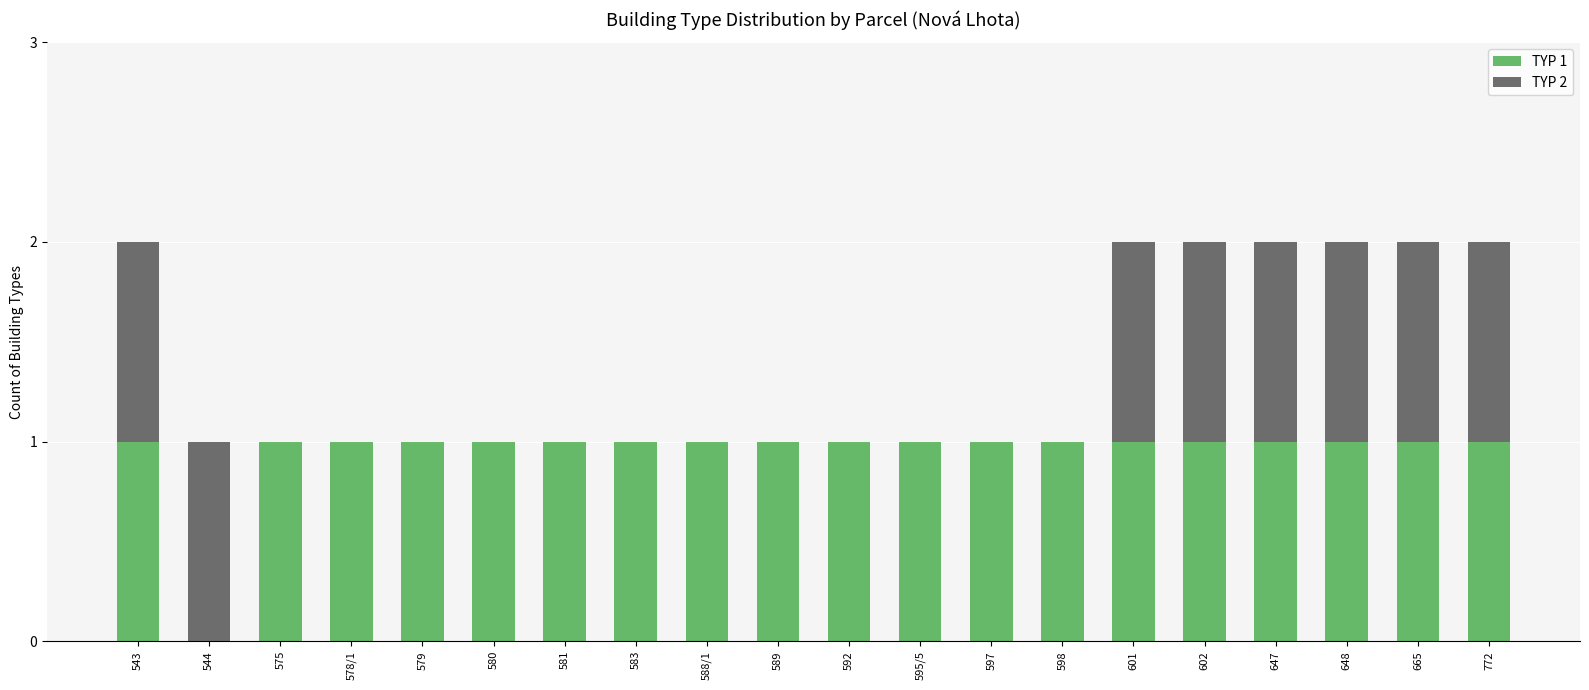

Is it true that TYP 1 equals 0 at 588/1?

False